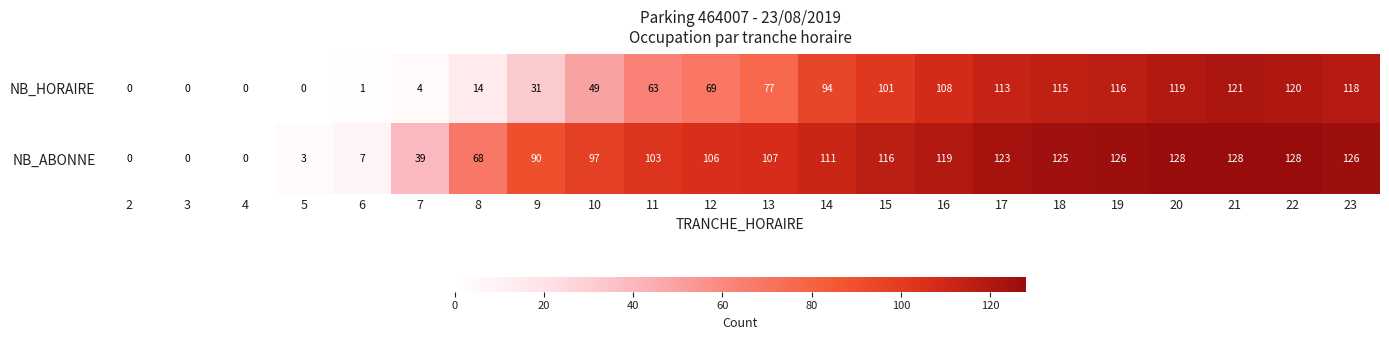

Which series has the largest total across all categories?

NB_ABONNE